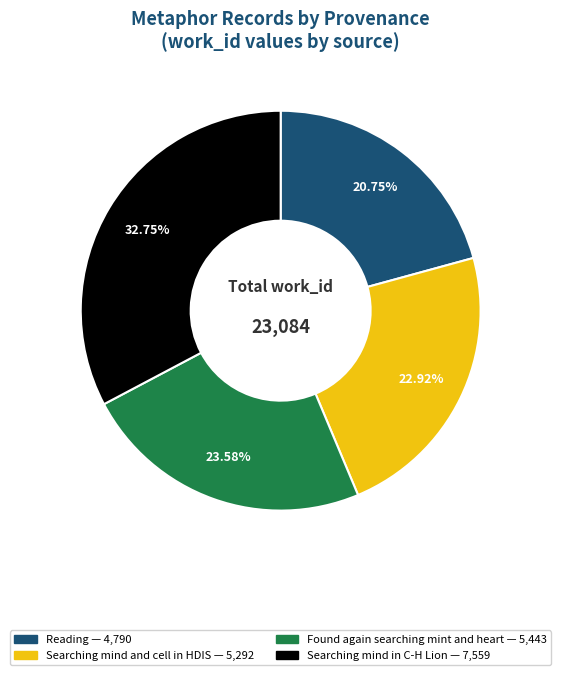

Do Reading and Searching mind in C-H Lion together represent more than half of the pie?

Yes